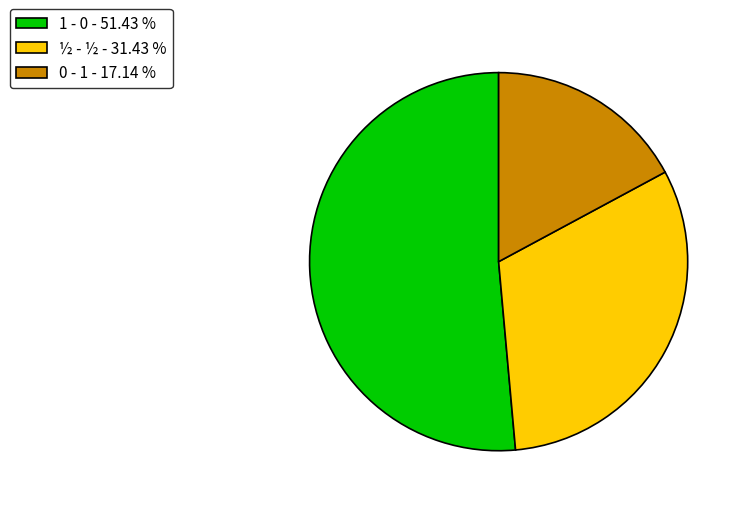

What is the largest slice in the pie chart?

1 - 0